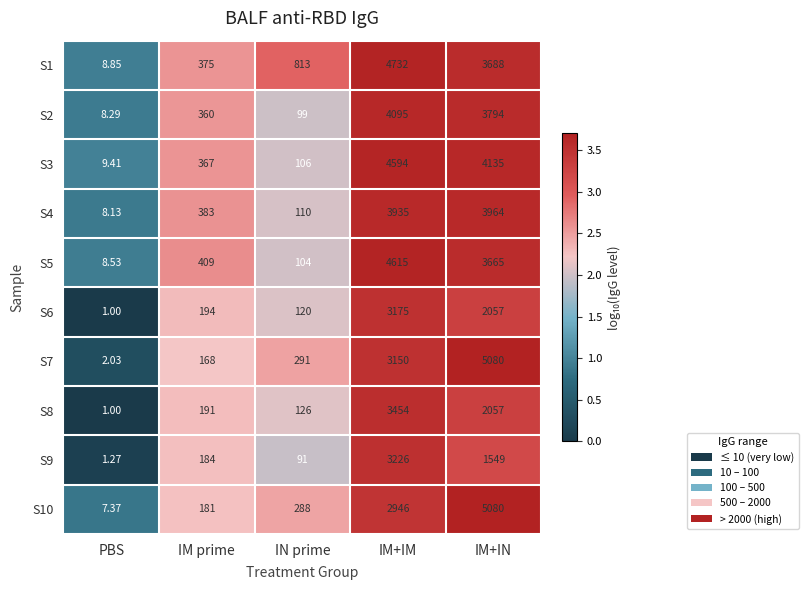

What is the total value across all series at IN prime?

2148.0